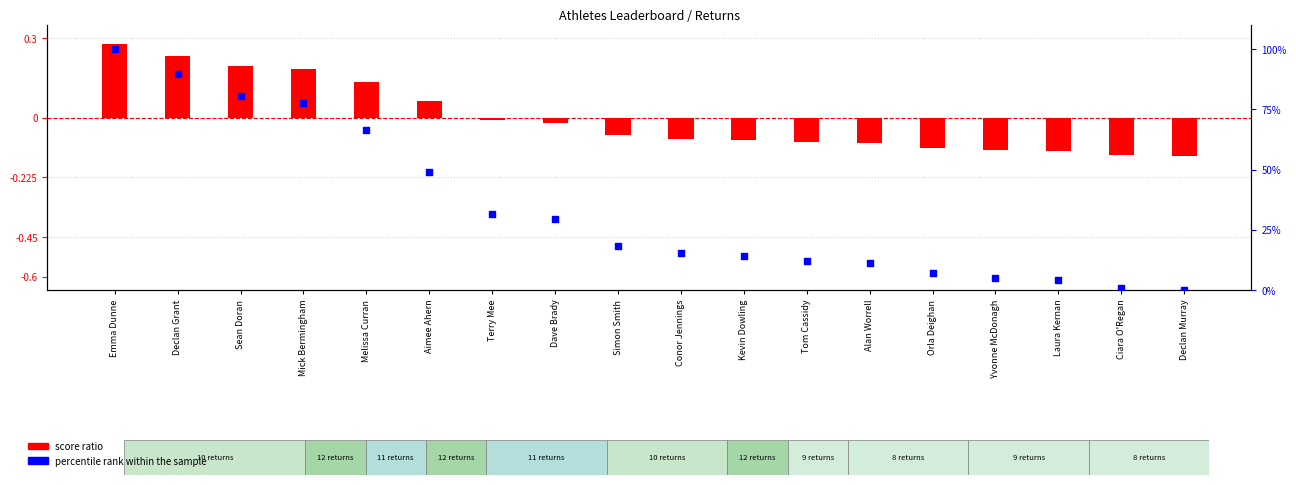

Which series has the largest total across all categories?

percentile rank within the sample